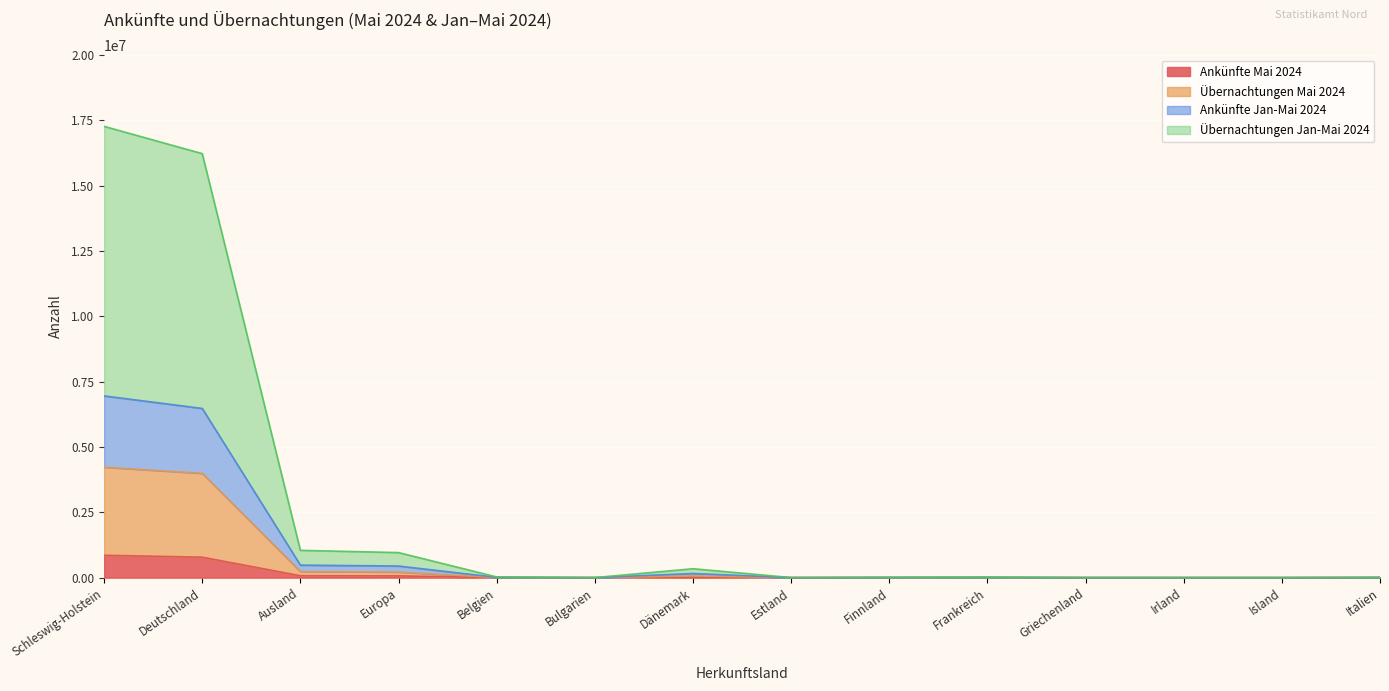

Count the number of data series in this chart.

4